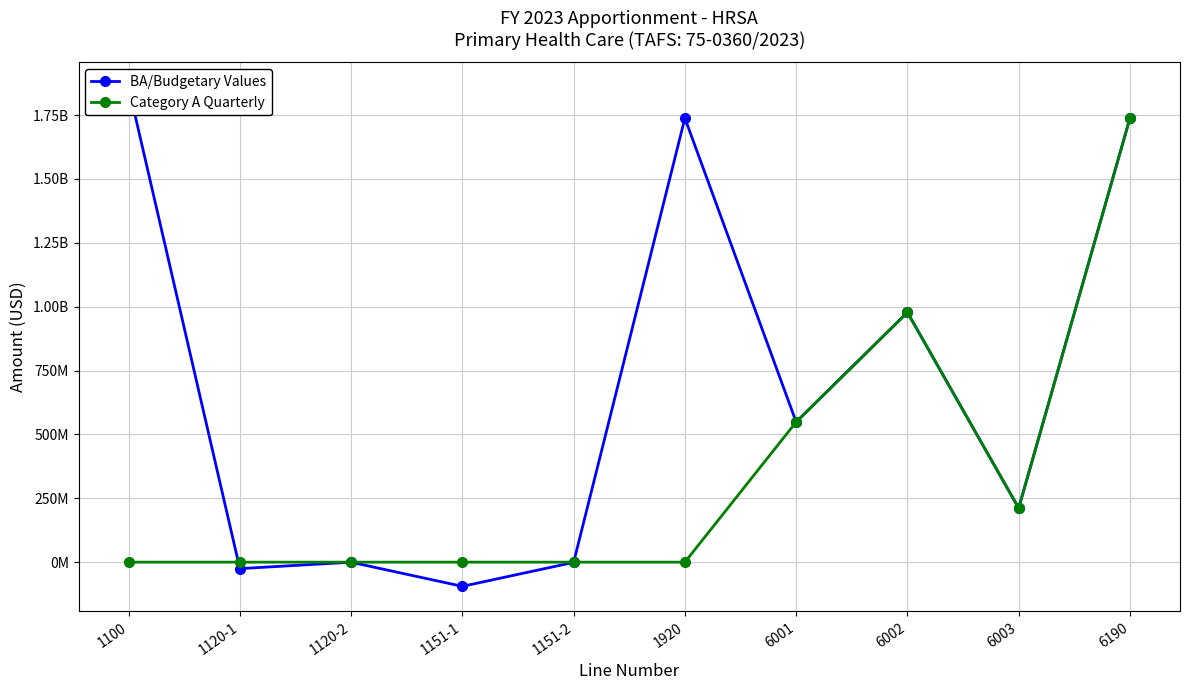

After their last crossing, which series has the higher values: Category A Quarterly or BA/Budgetary Values?

BA/Budgetary Values